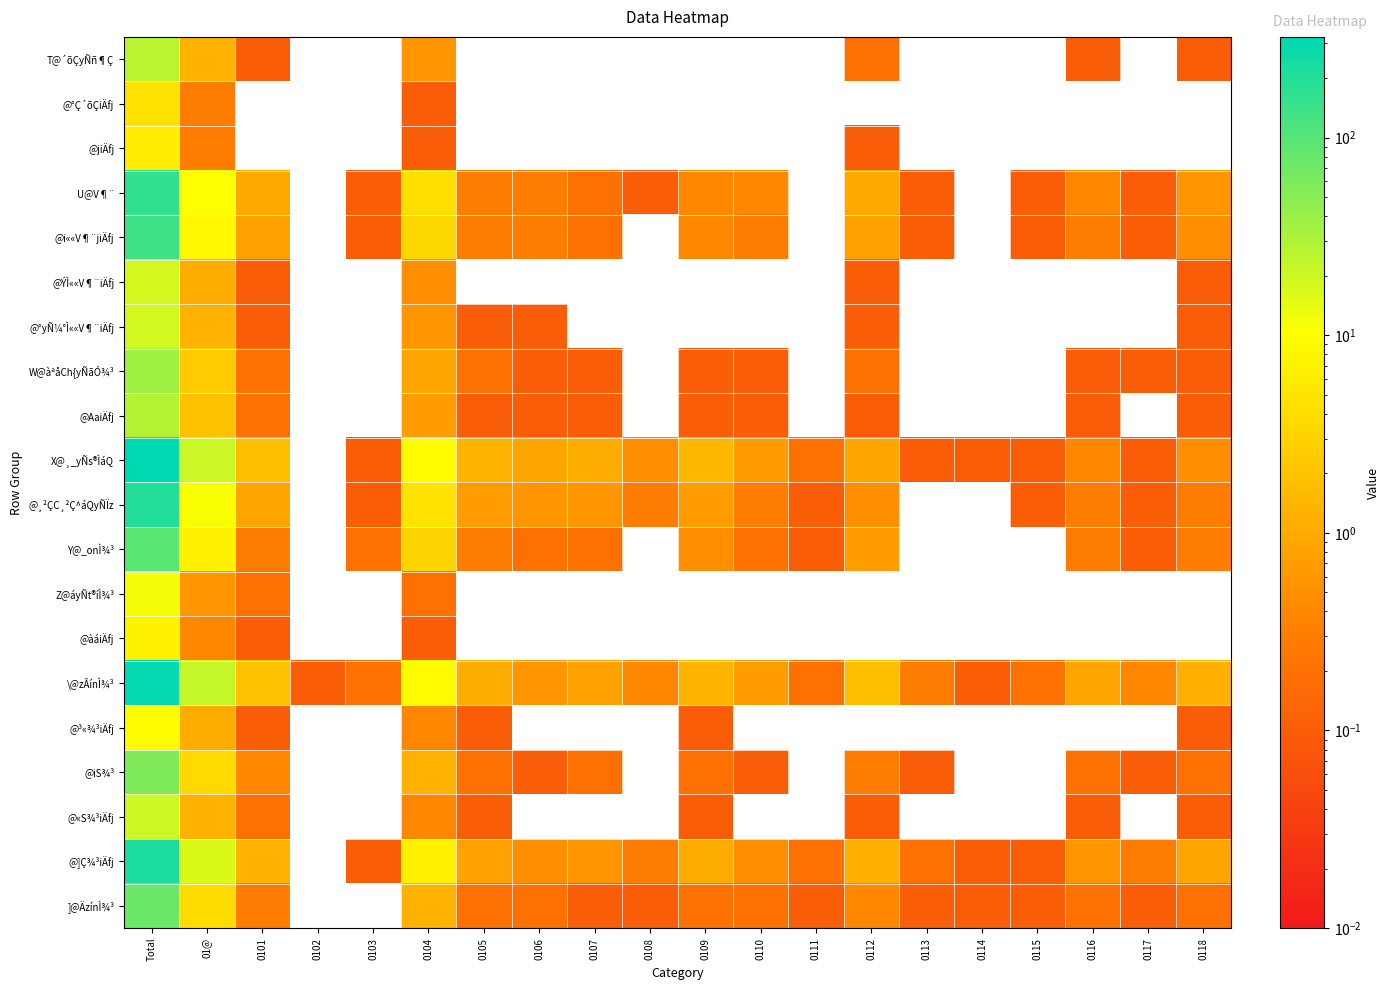

What is the total value across all series at 0107?

4.2